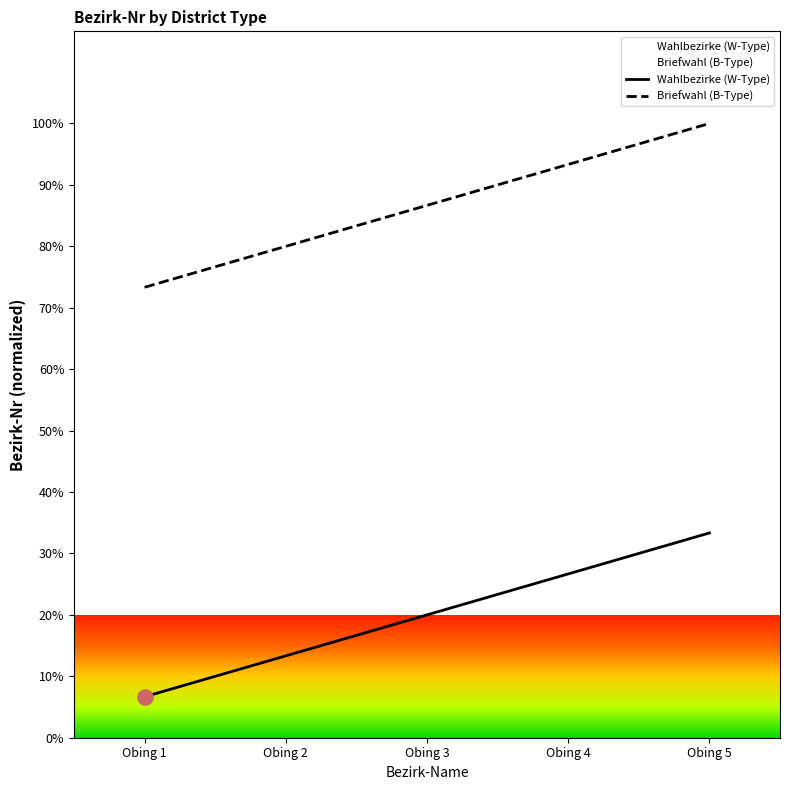

At how many categories does at least one series exceed 27?

5